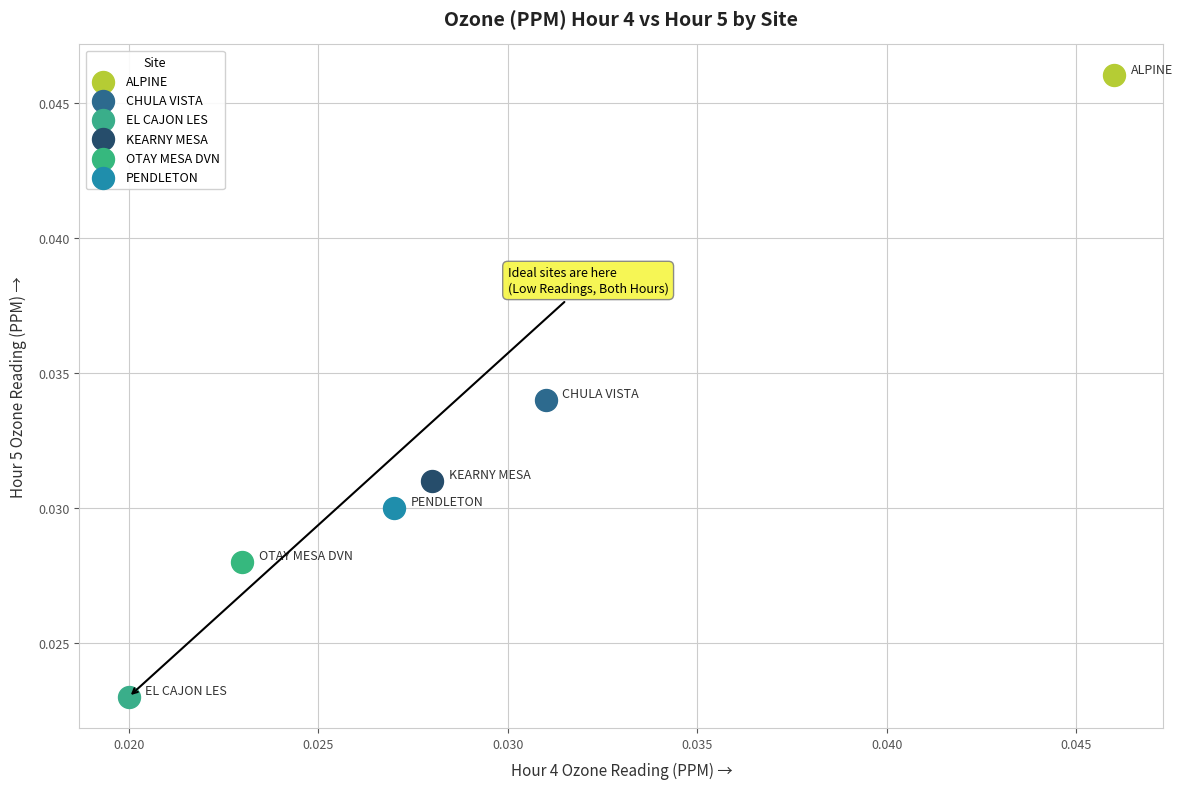

Which series reaches the maximum Y coordinate?

ALPINE